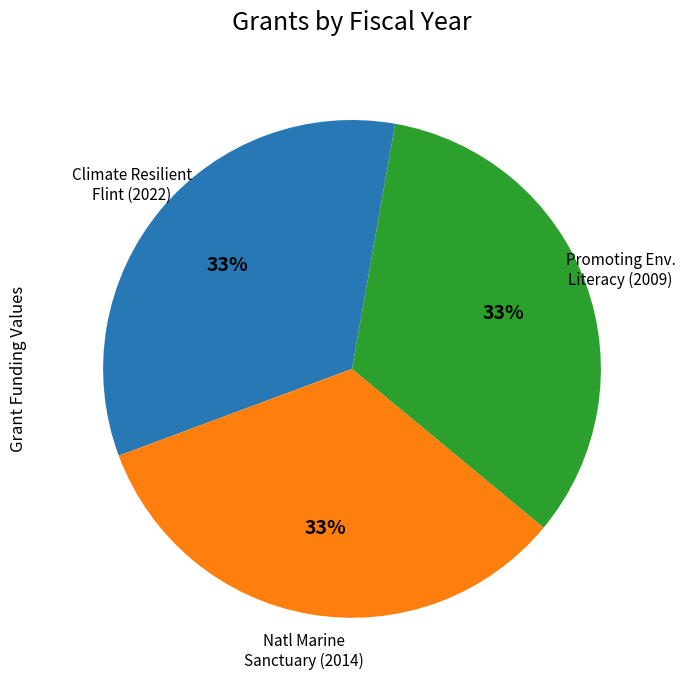

Does any single category account for the majority?

No